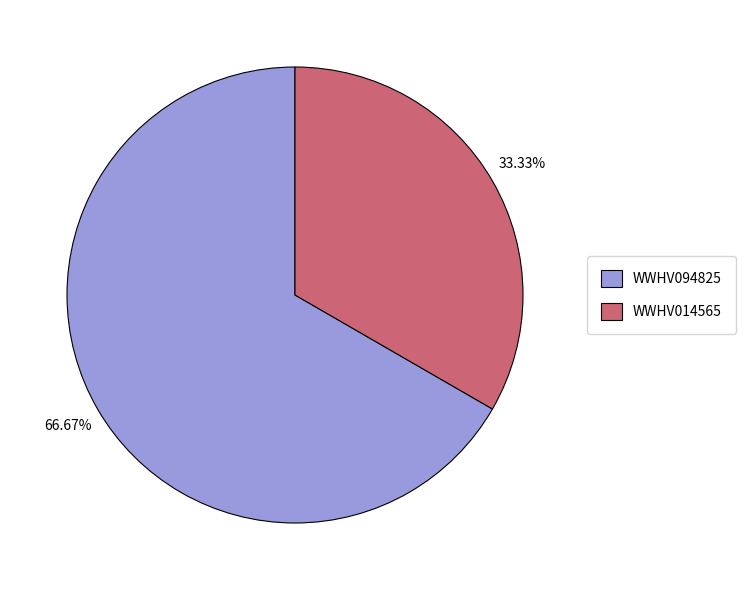

To the nearest percent, what is the average slice percentage?

50%